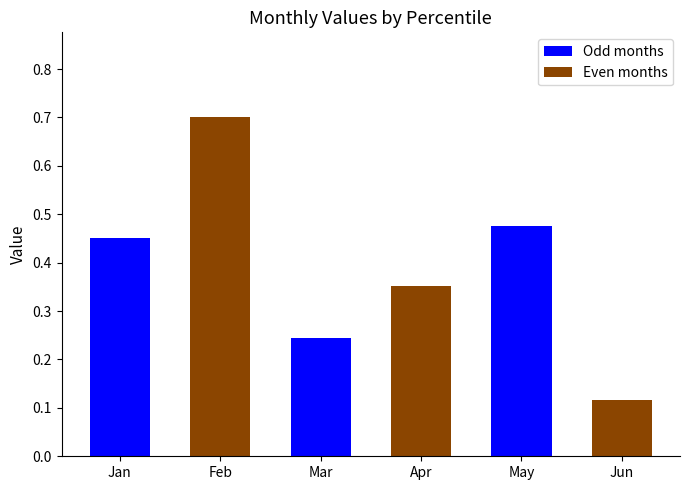

Rank the categories by value from highest to lowest.

Feb, May, Jan, Apr, Mar, Jun